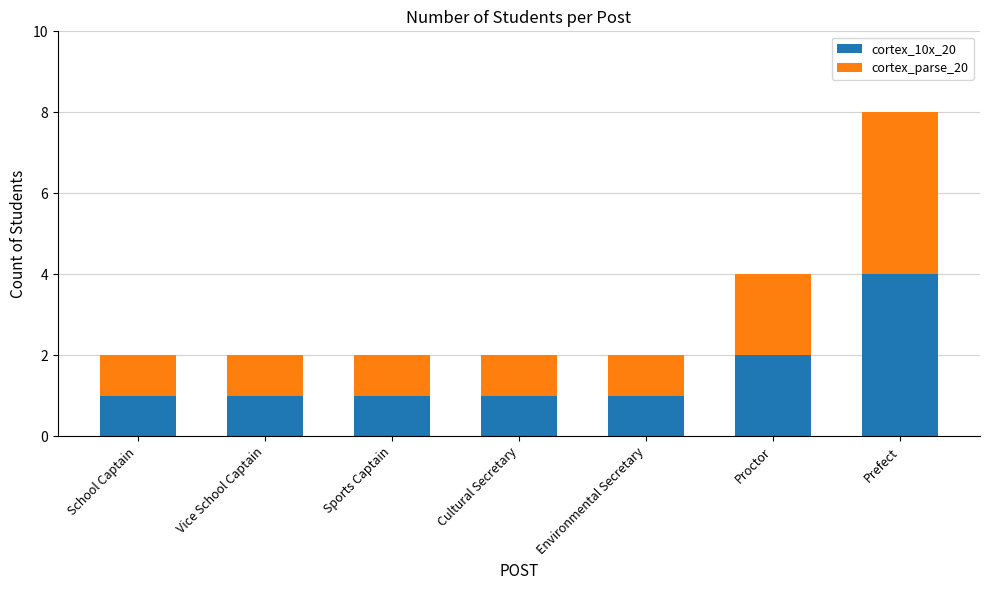

The value of cortex_10x_20 at Prefect is 4. True or false?

True